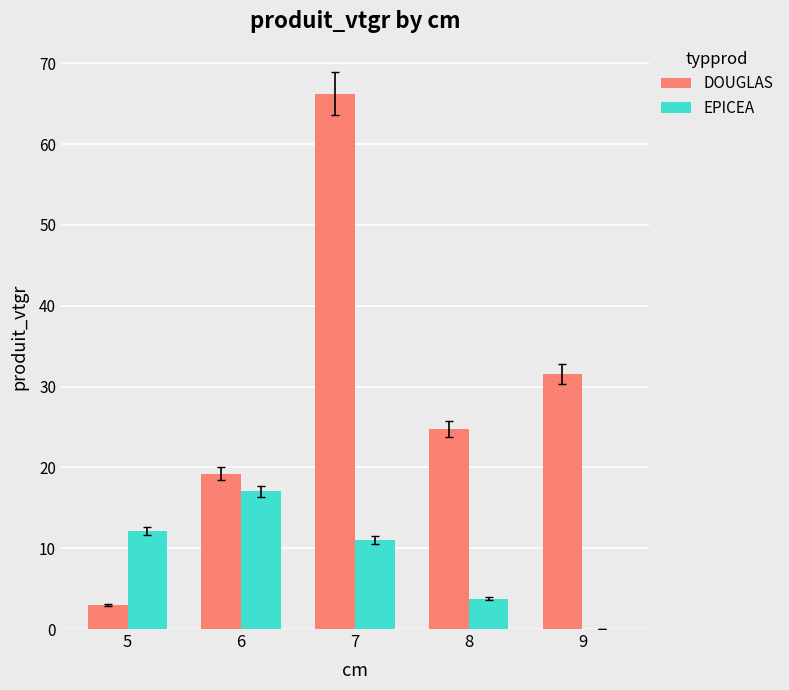

Is it true that EPICEA equals 11.0 at 7?

True